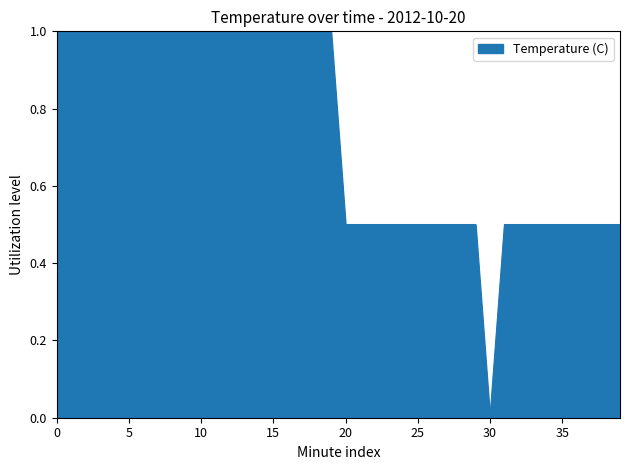

How many lines are shown in the chart?

1